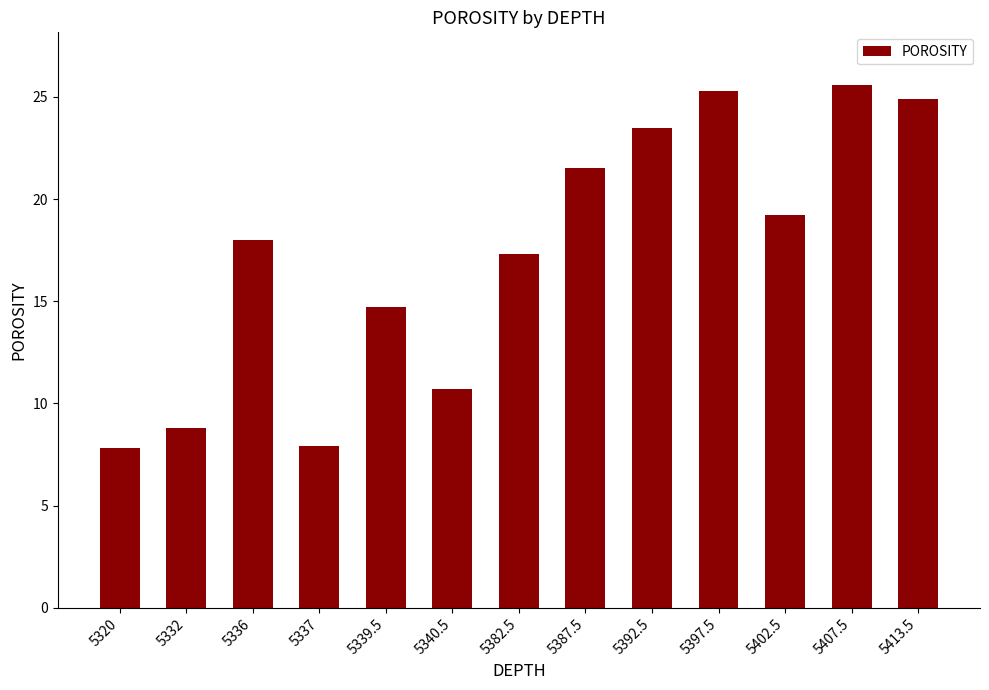

How many data points are less than 18?

6